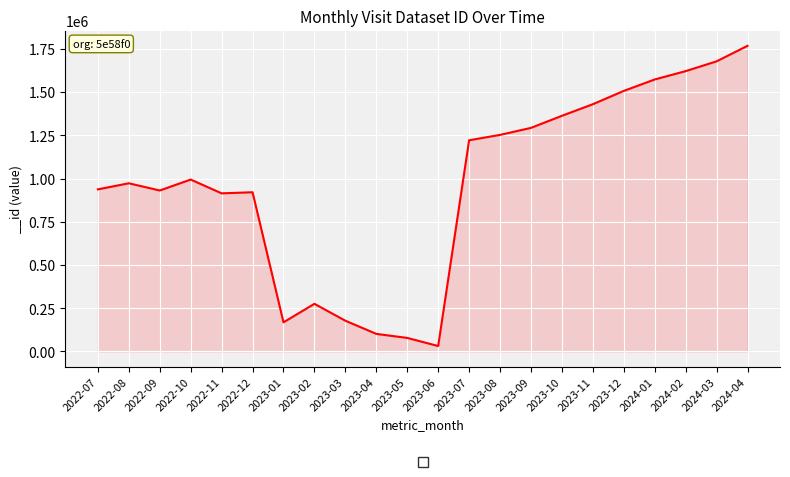

True or false: the data shows 920789 at 2022-12.

True